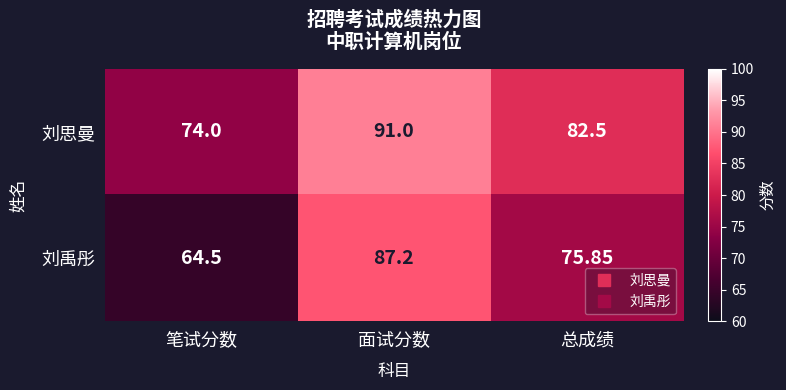

List the series in order of their peak value, highest first.

刘思曼, 刘禹彤